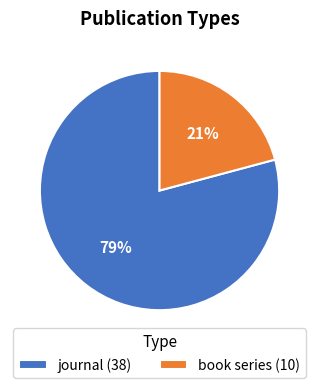

Which slice represents more than half of the pie?

journal